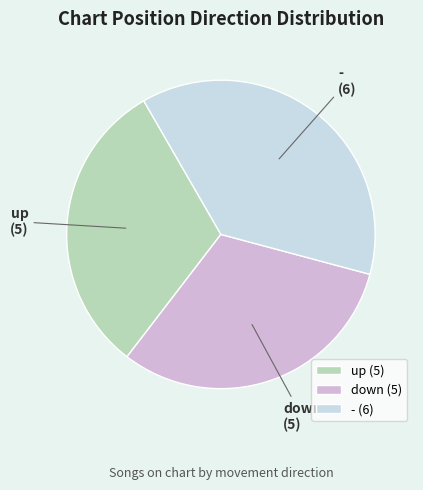

Does up represent more than half of the total?

No